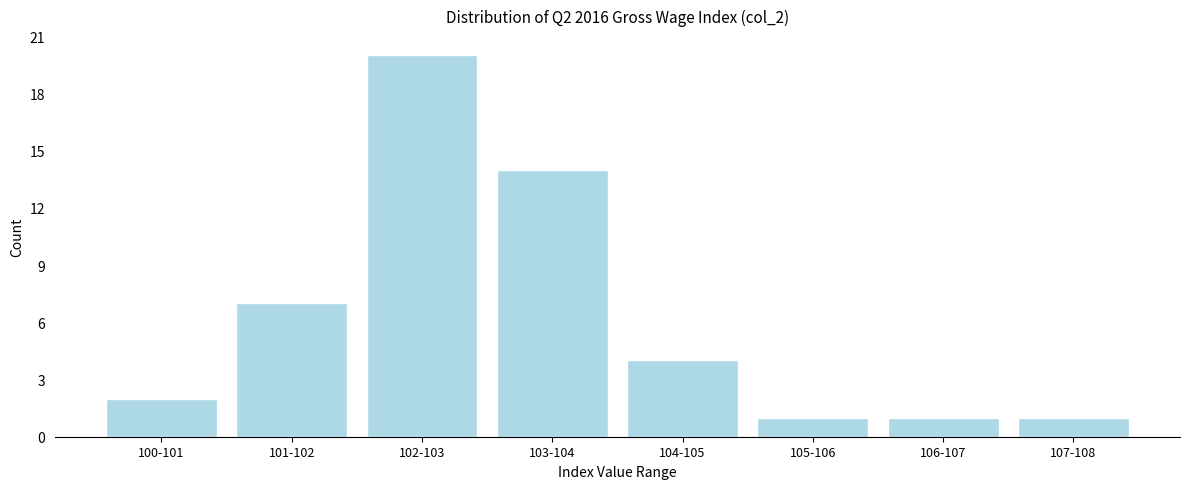

Reading right to left, extract all data points from this chart.

107-108=1	106-107=1	105-106=1	104-105=4	103-104=14	102-103=20	101-102=7	100-101=2